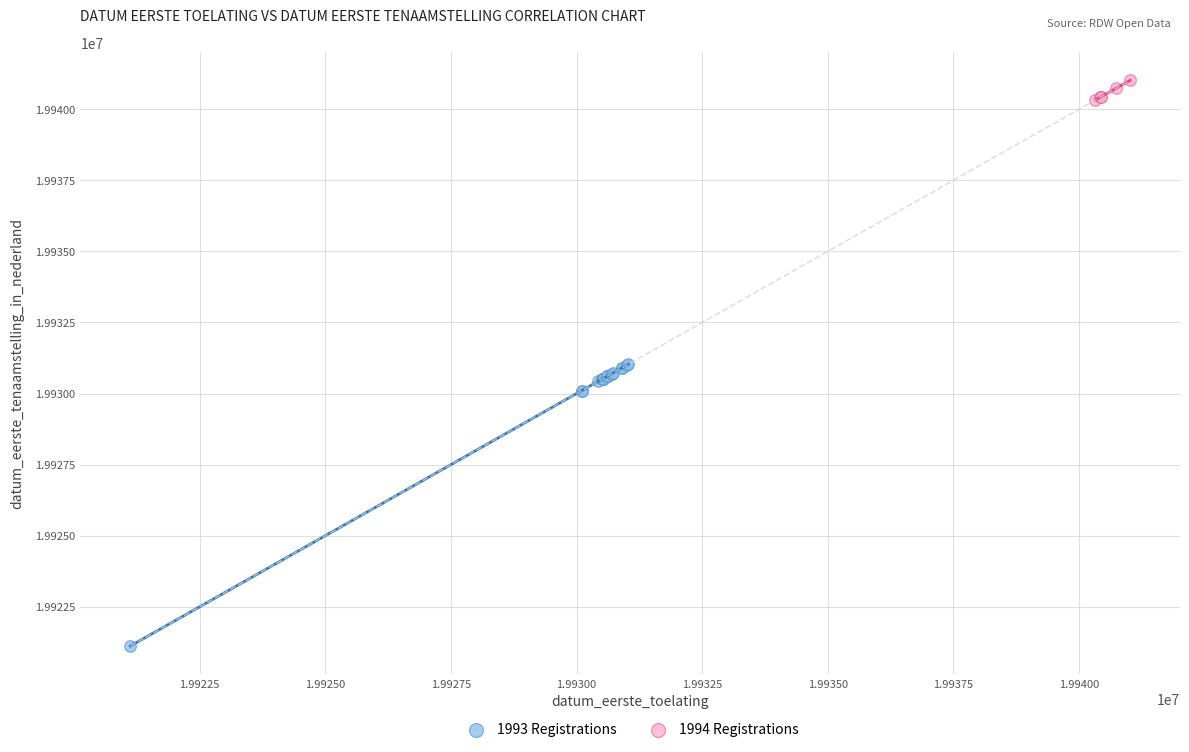

Which series contains the lowest Y value?

1993 Registrations